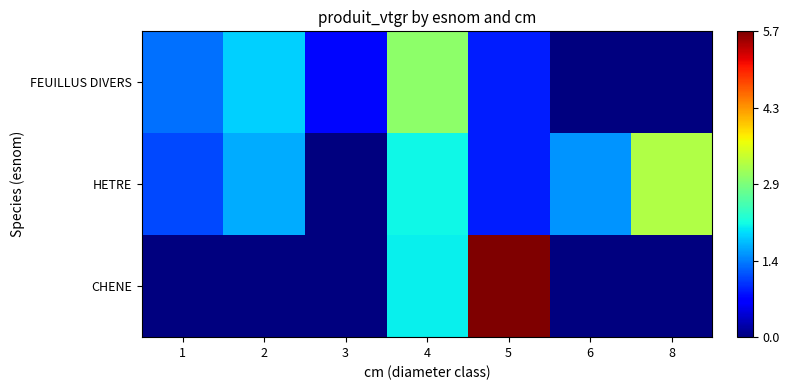

Between 4 and 8, which series saw the biggest shift?

FEUILLUS DIVERS